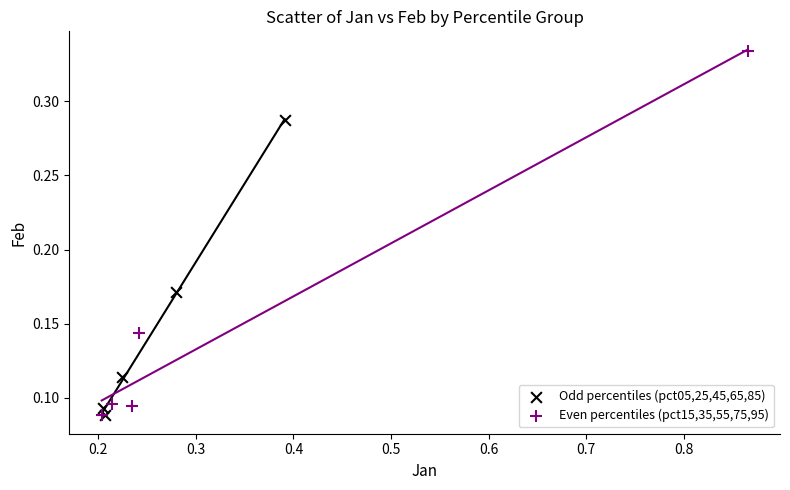

Which series has the widest spread of Y values?

Even percentiles (pct15,35,55,75,95)